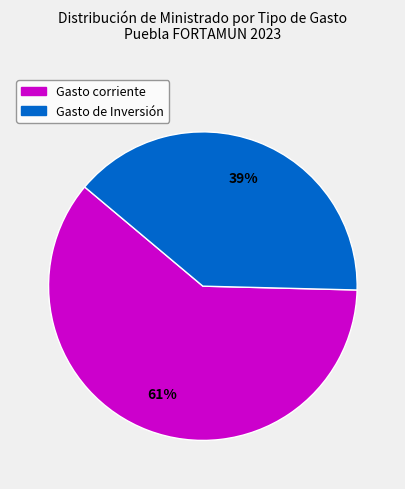

To the nearest percent, what is the average slice percentage?

50%